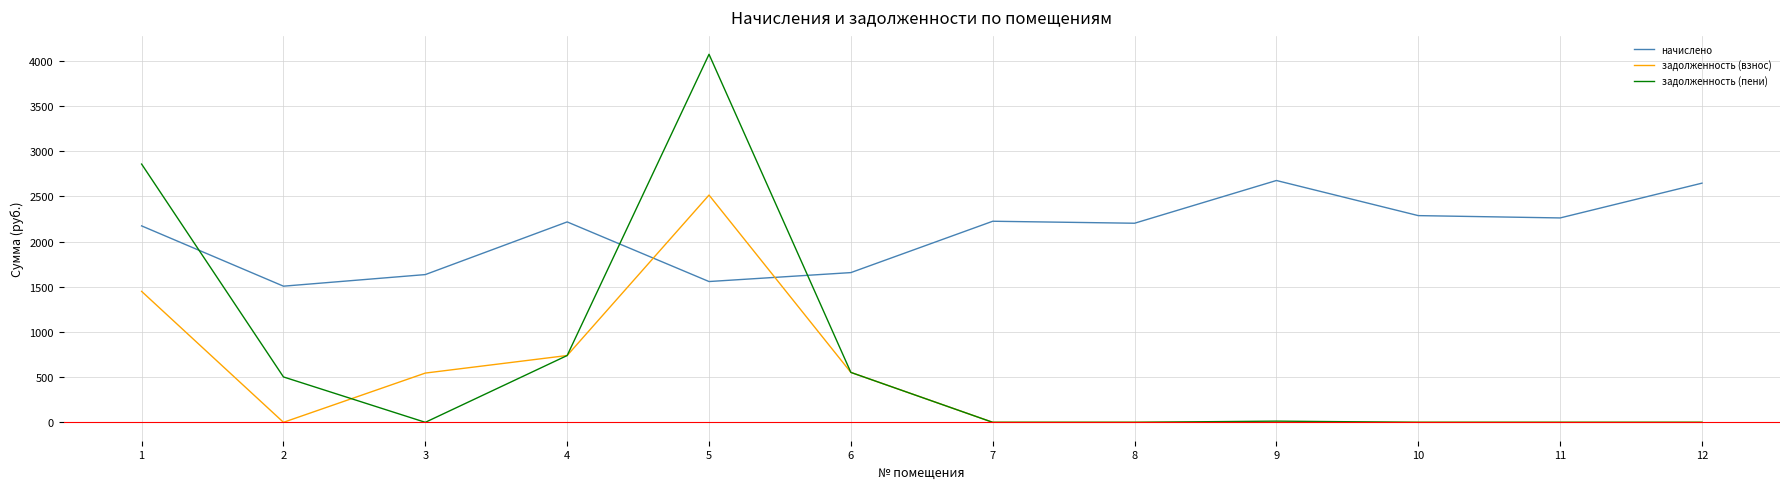

Which series has the largest range (max minus min)?

задолженность (пени)